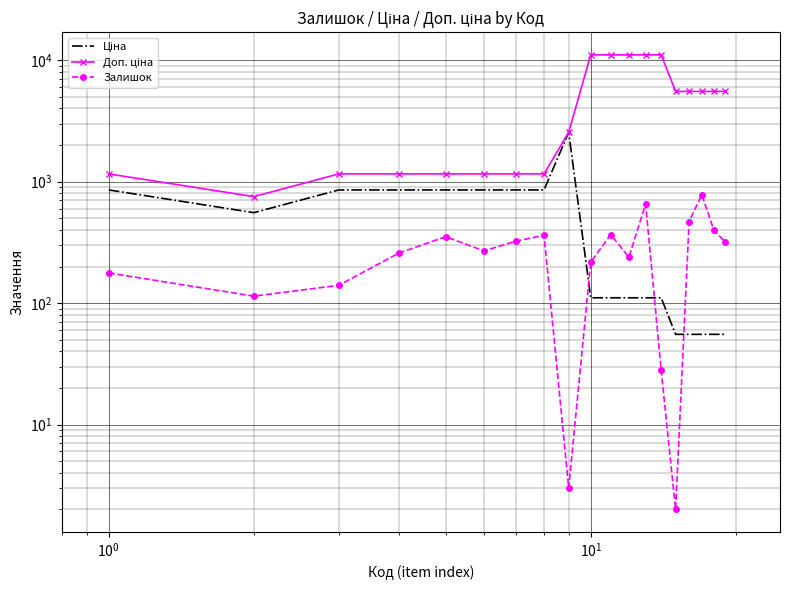

Reading right to left, what are all the values shown in this chart?

Ціна: 55.3	55.3	55.3	55.3	55.3	110.5	110.5	110.5	110.5	110.5	2545.8	854.0	854.0	854.0	854.0	854.0	854.0	555.1	854.0
Доп. ціна: 5528.0	5528.0	5528.0	5528.0	5528.0	11055.0	11055.0	11055.0	11055.0	11055.0	2546.0	1157.3	1157.3	1157.3	1157.3	1157.3	1157.3	752.0	1157.3
Залишок: 319.0	400.0	780.0	469.0	2.0	28.0	653.0	239.0	366.0	217.0	3.0	362.0	323.0	269.0	352.0	258.0	140.0	114.0	177.0